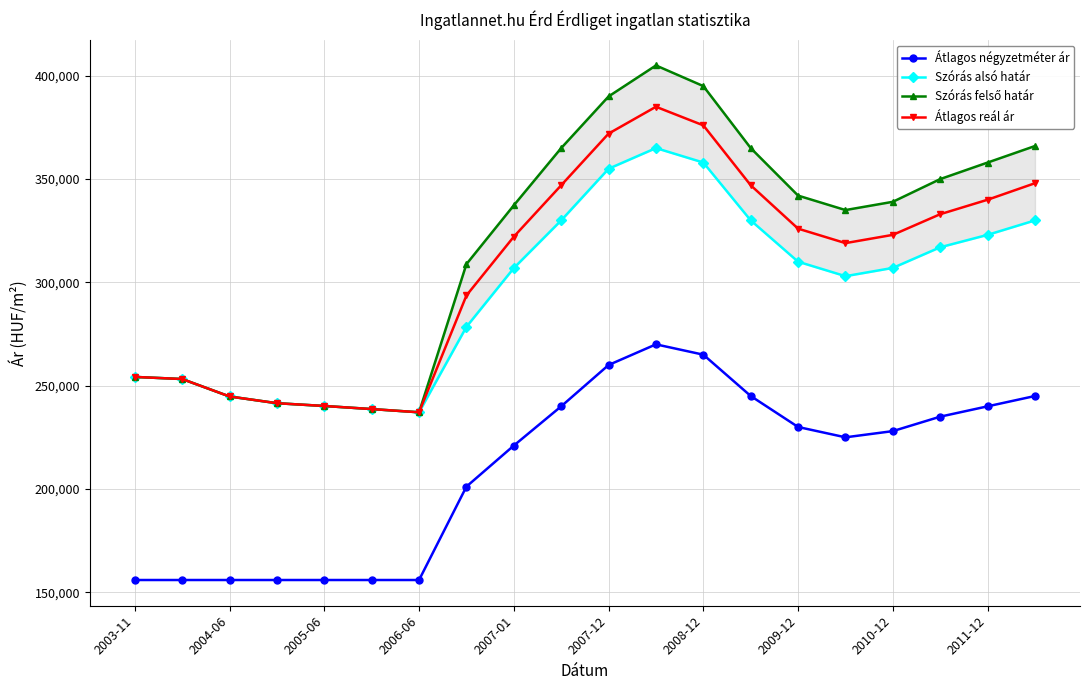

What is the label of the 14th point from the left?

13